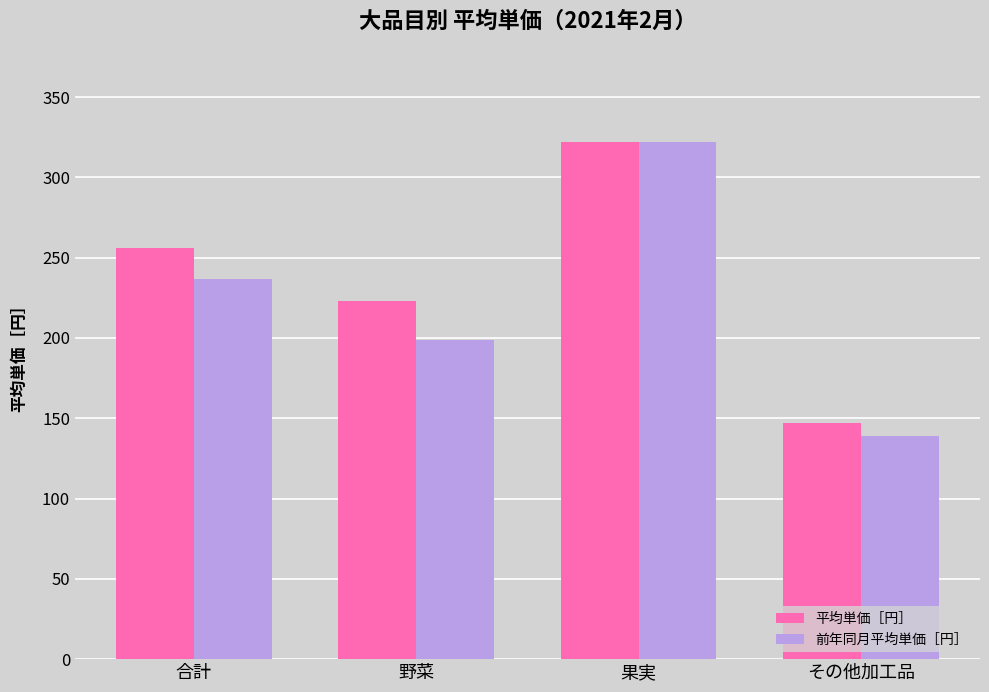

At which category is the sum across all series the highest?

果実